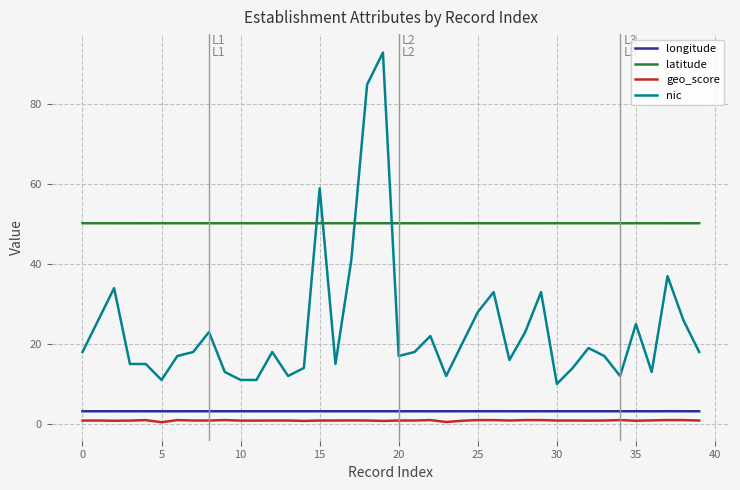

What is the greatest value displayed?

93.0